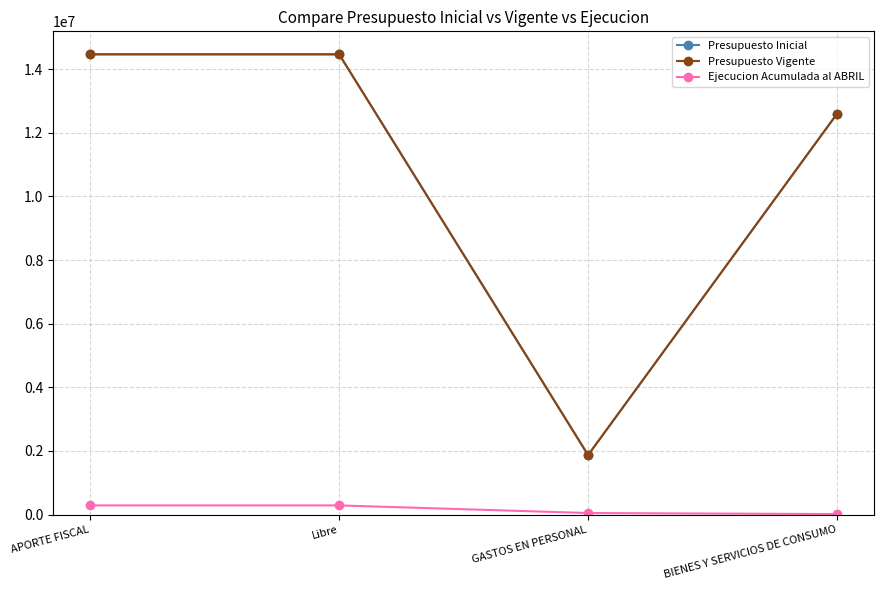

What is the sum of the Presupuesto Vigente values at BIENES Y SERVICIOS DE CONSUMO and GASTOS EN PERSONAL?

14466008